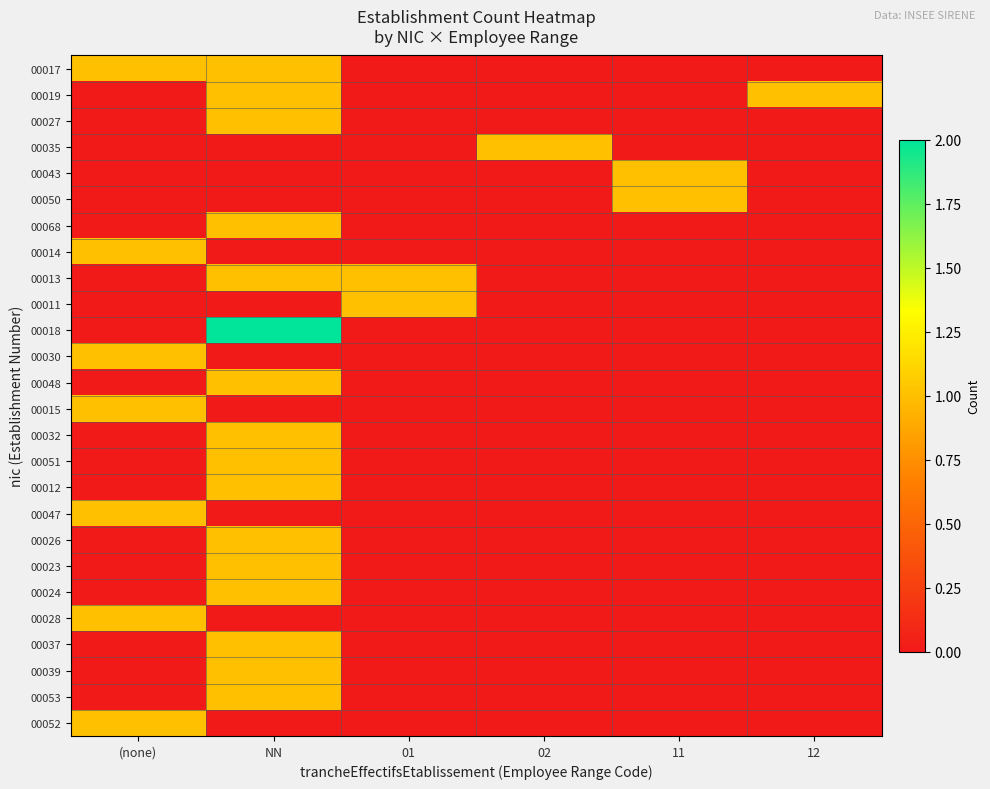

Which has a higher value, 12 or NN?

NN